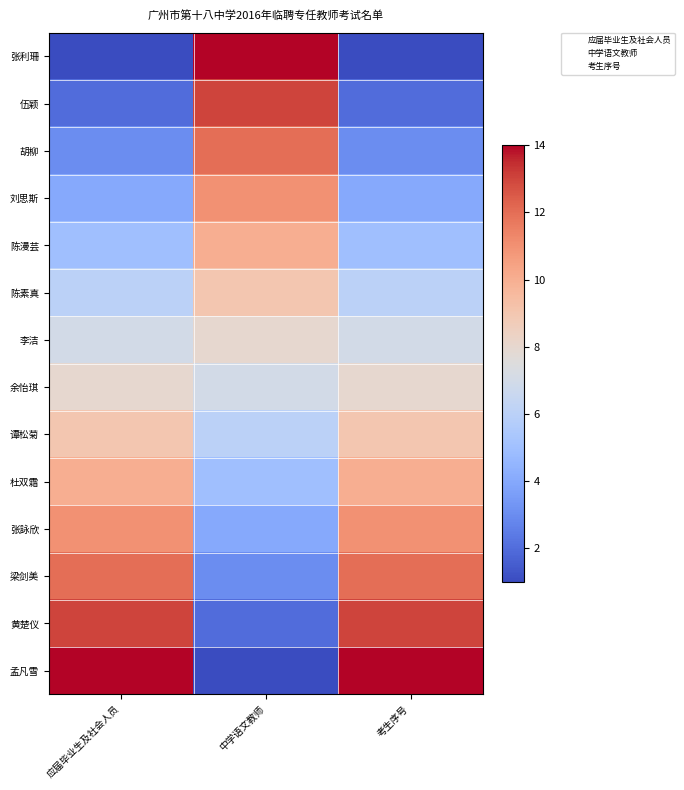

Which label corresponds to the smallest value in the chart?

应届毕业生及社会人员